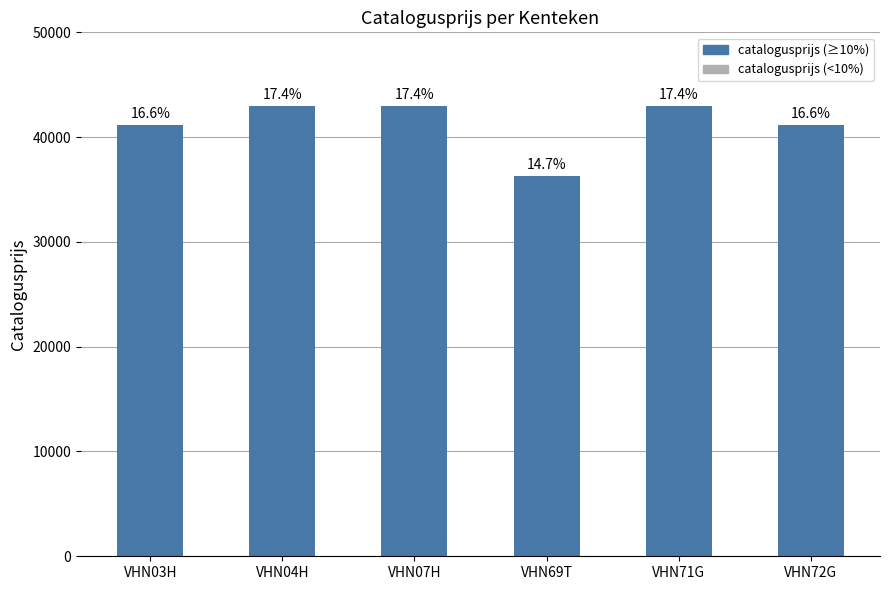

The chart shows a value of 13316 at VHN07H. True or false?

False